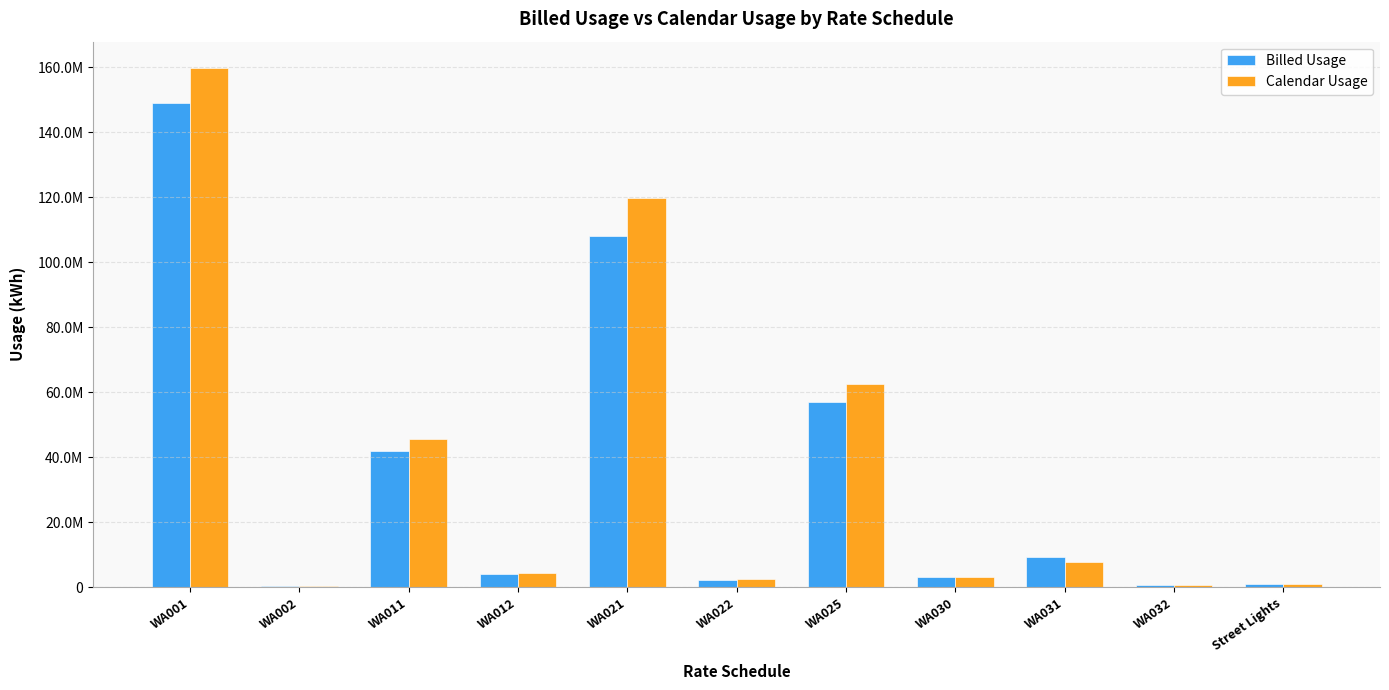

Which series has the widest spread of values?

Calendar Usage